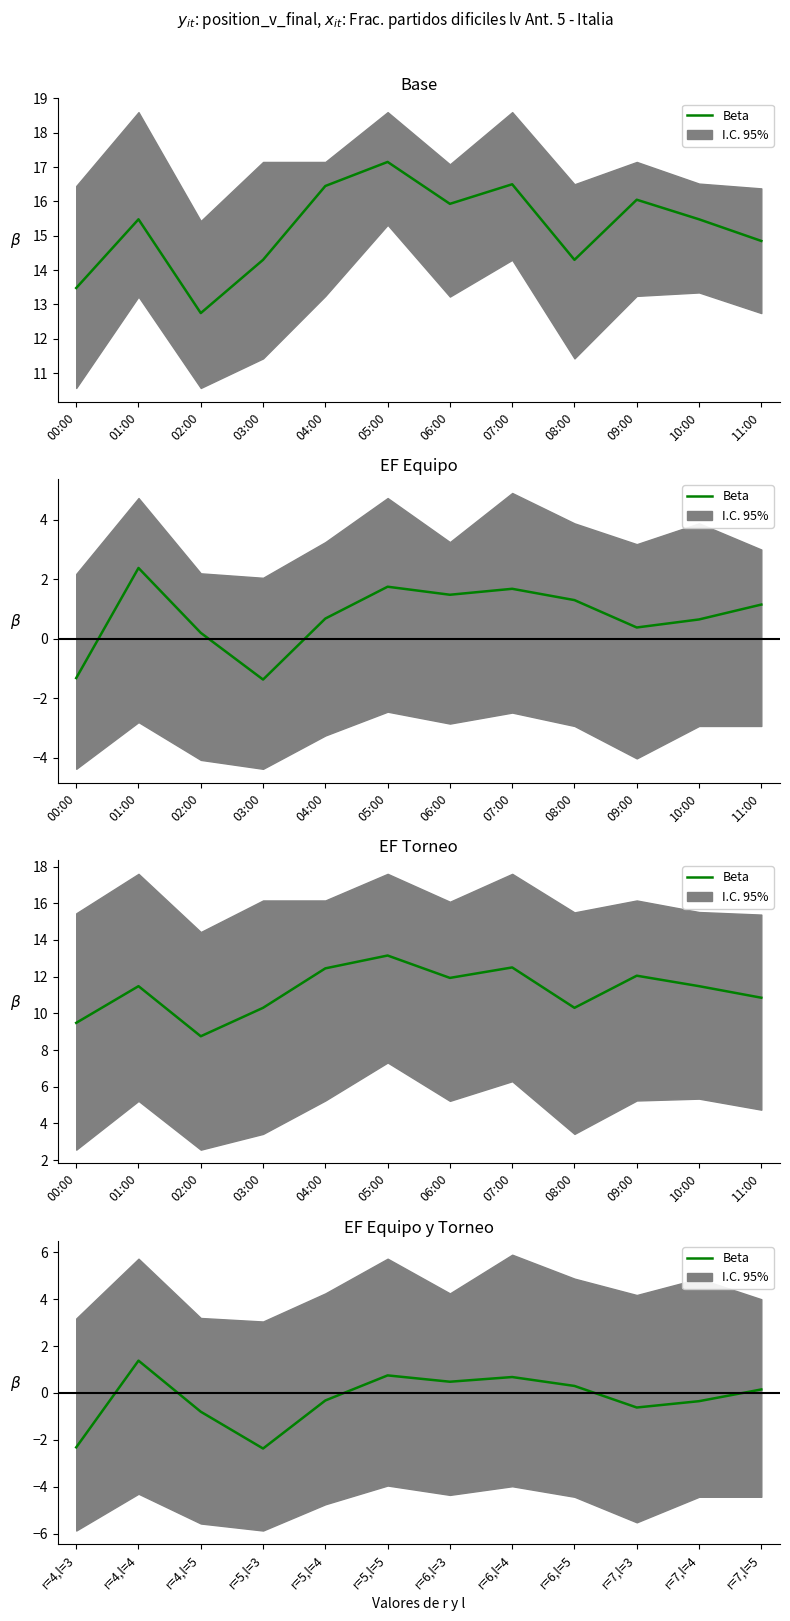

What is the average value?

-0.3